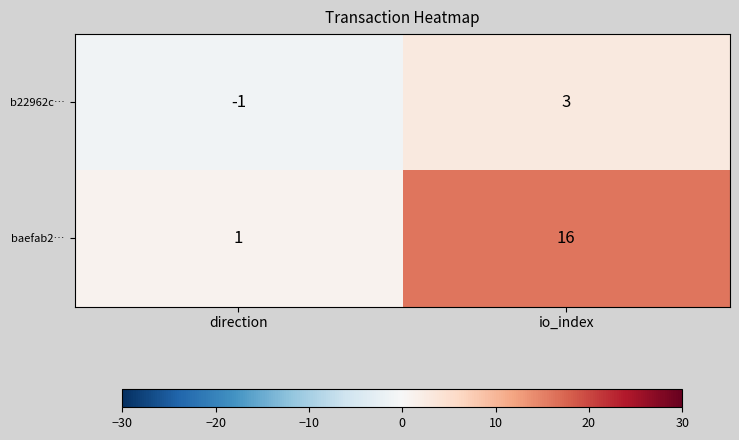

How many categories are shown in the chart?

2